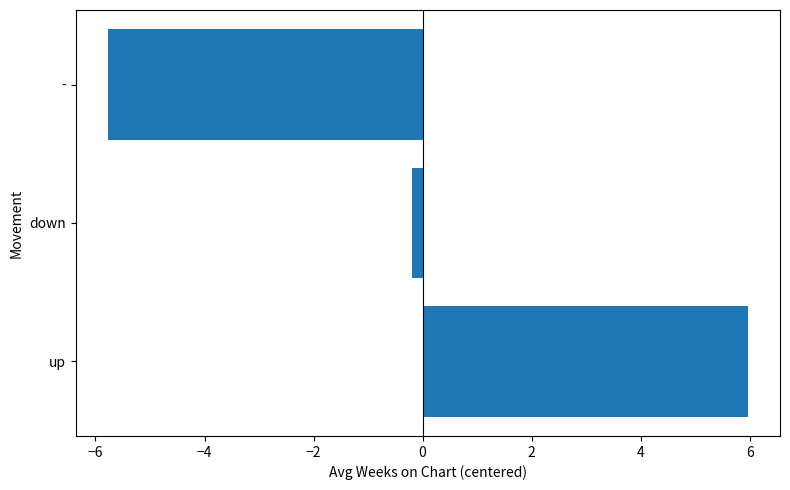

Is it true that the value at up is 6.0?

True